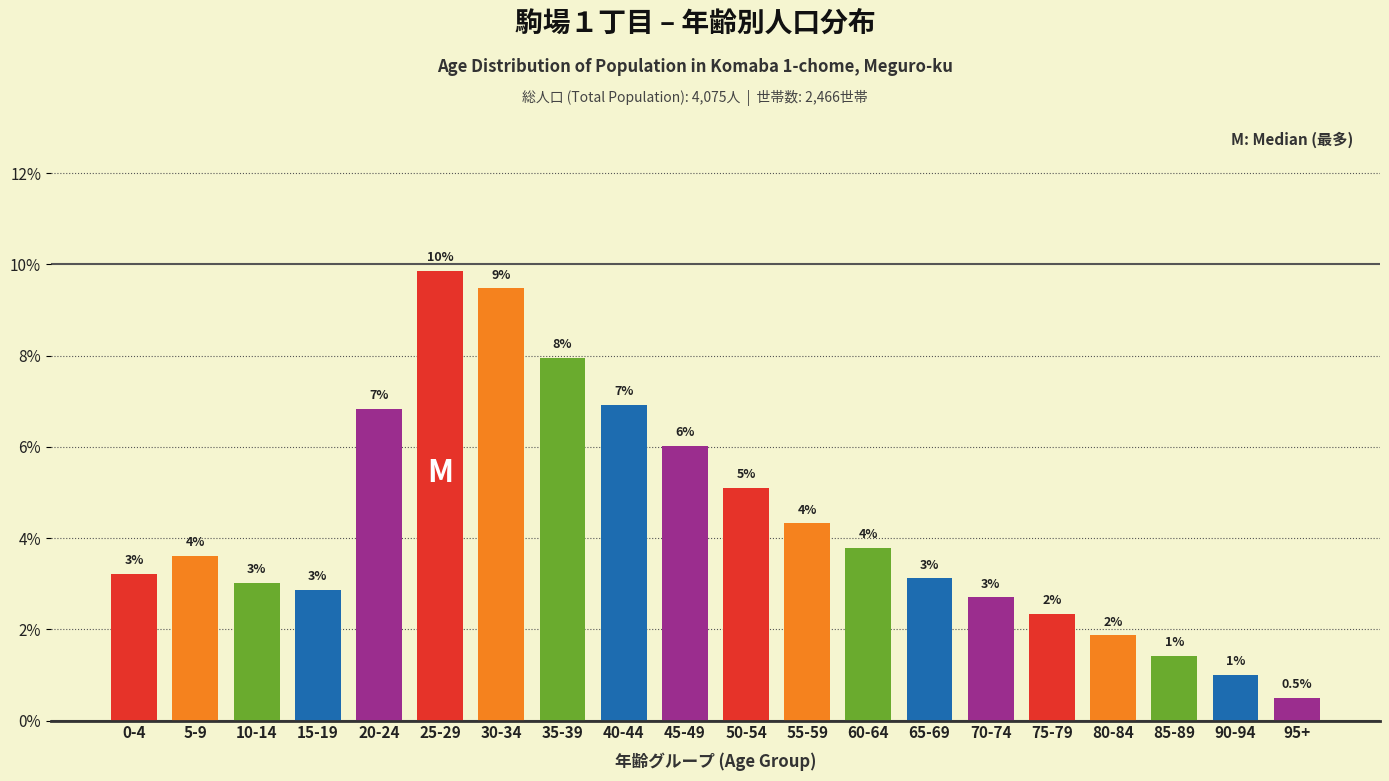

What is the value of the 12th bar from the left?

4.3